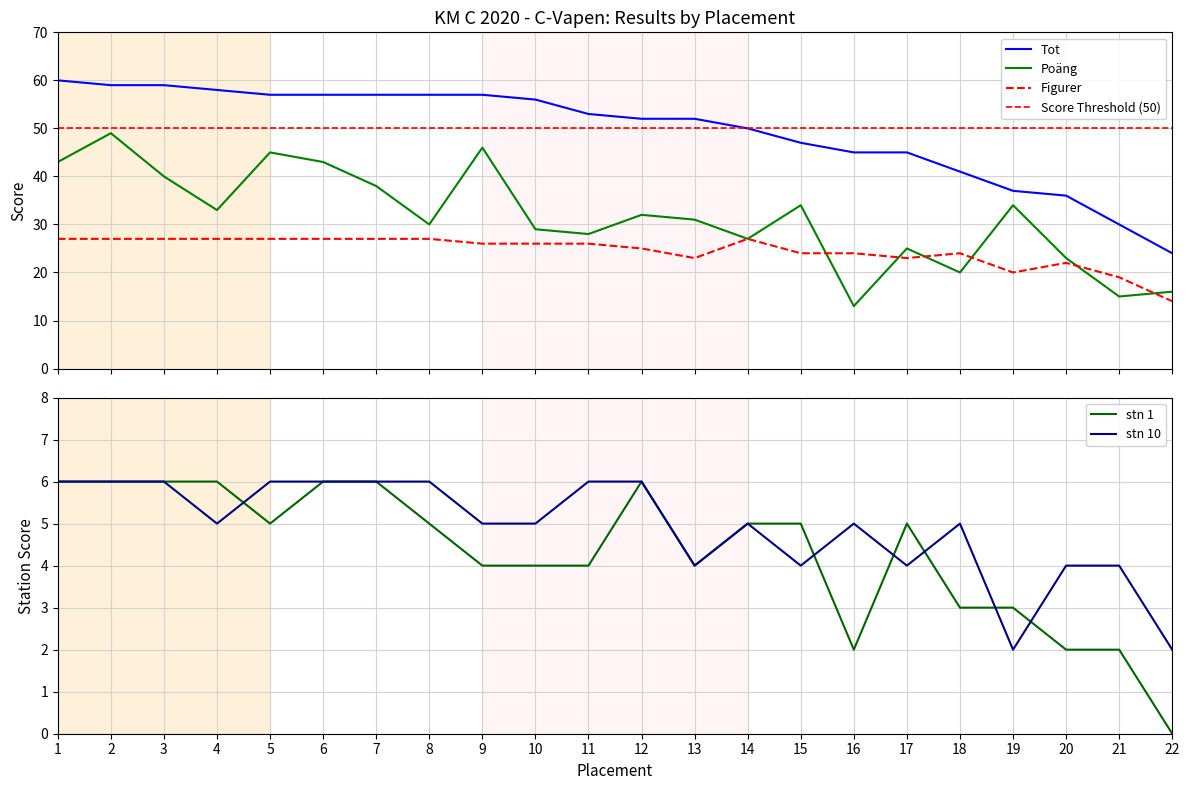

Where is the first local maximum for Figurer?

14